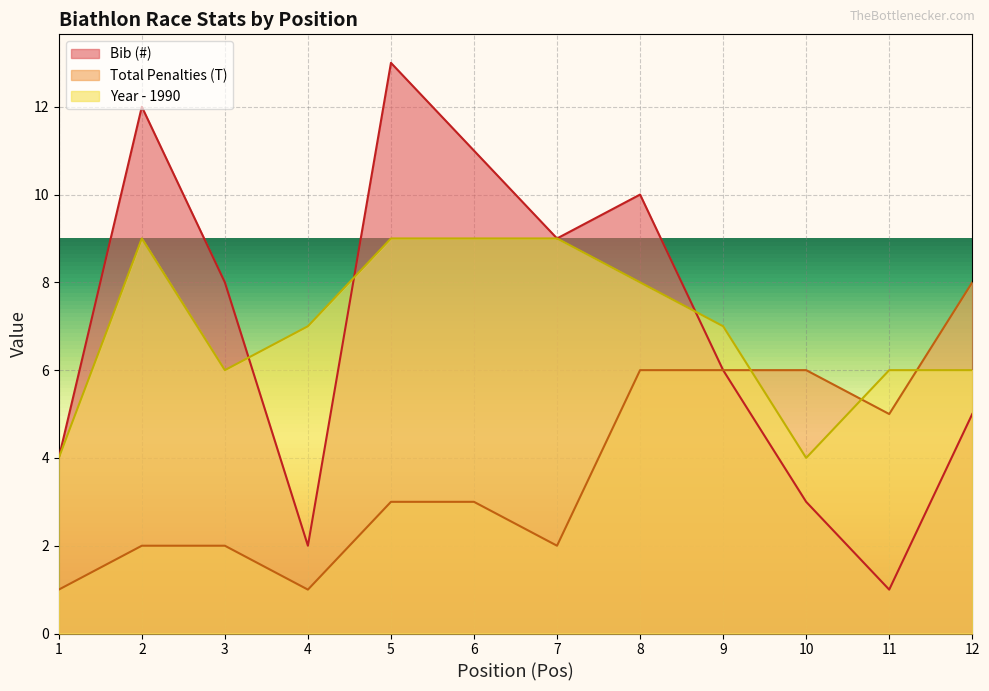

Reading left to right, list all the values displayed in this chart.

Bib (#): 1=4	2=12	3=8	4=2	5=13	6=11	7=9	8=10	9=6	10=3	11=1	12=5
Total Penalties (T): 1=1	2=2	3=2	4=1	5=3	6=3	7=2	8=6	9=6	10=6	11=5	12=8
Year (Jahrgang): 1=4	2=9	3=6	4=7	5=9	6=9	7=9	8=8	9=7	10=4	11=6	12=6